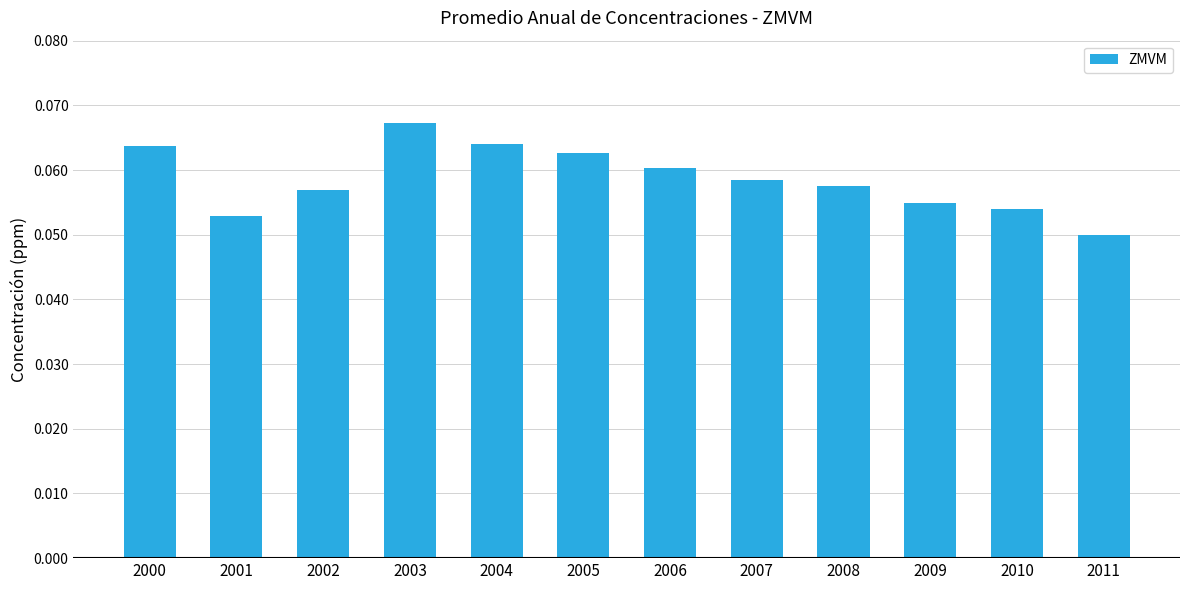

At which category does the chart reach its peak across all series?

2003